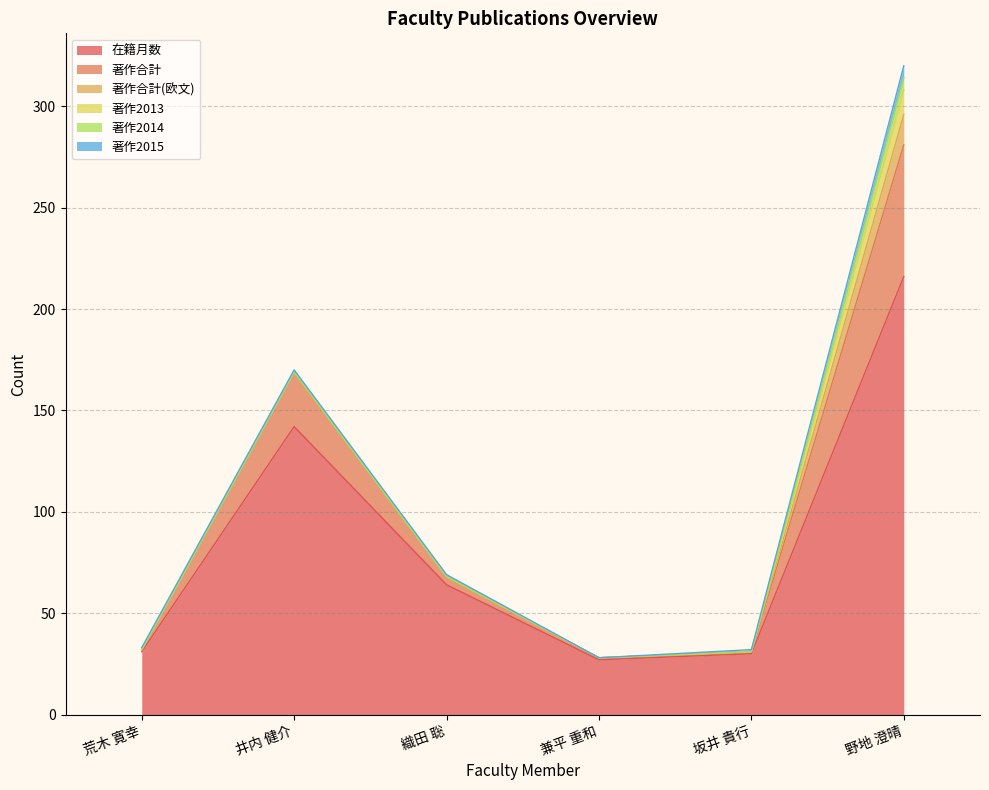

At which label does 著作合計 reach its minimum?

荒木 寛幸